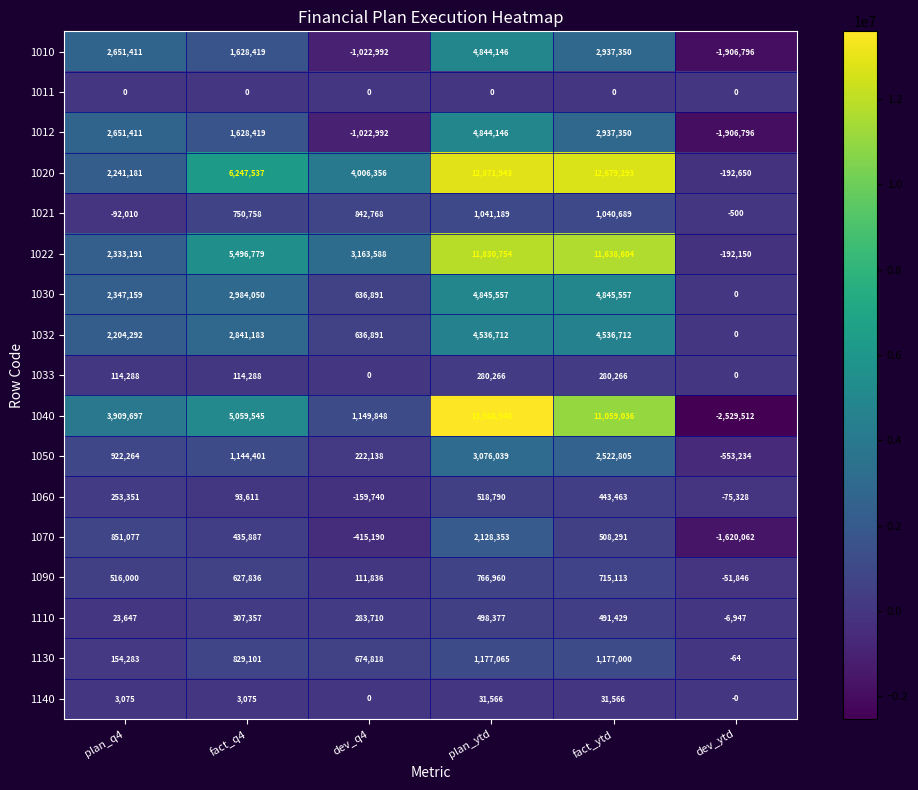

At which label does 1070 first exceed 508291?

plan_q4